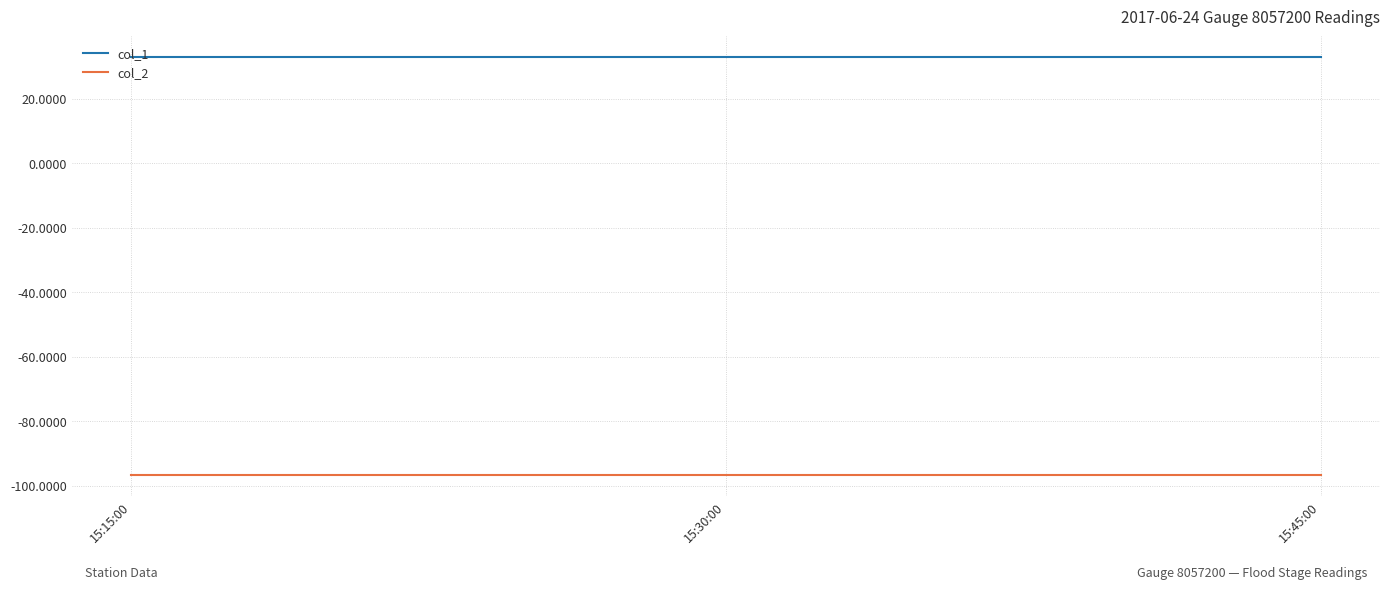

What position from the left is 15:45:00?

3